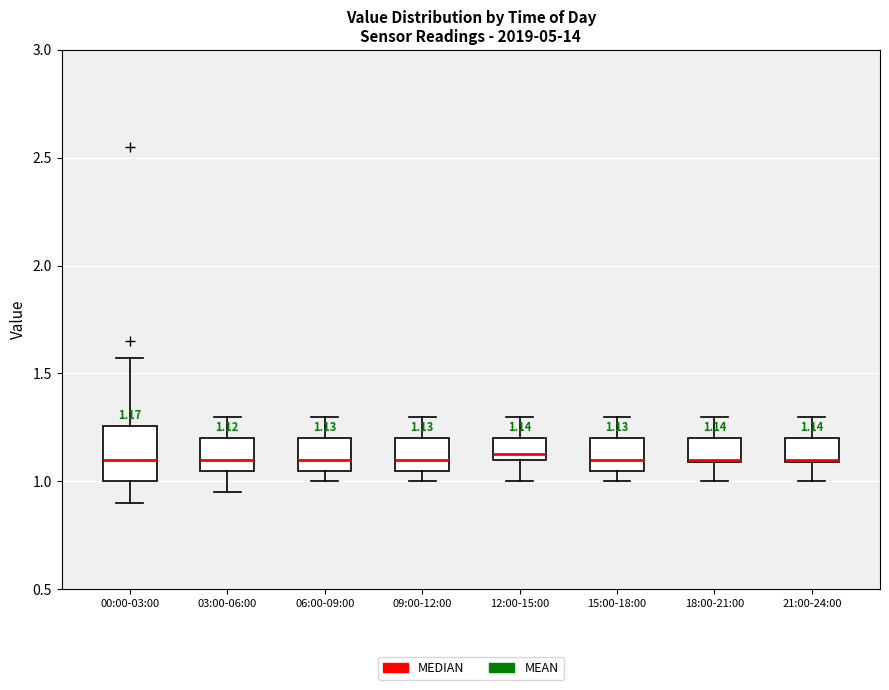

Comparing the boxes themselves (not the whiskers), which one is the tallest?

00:00-03:00